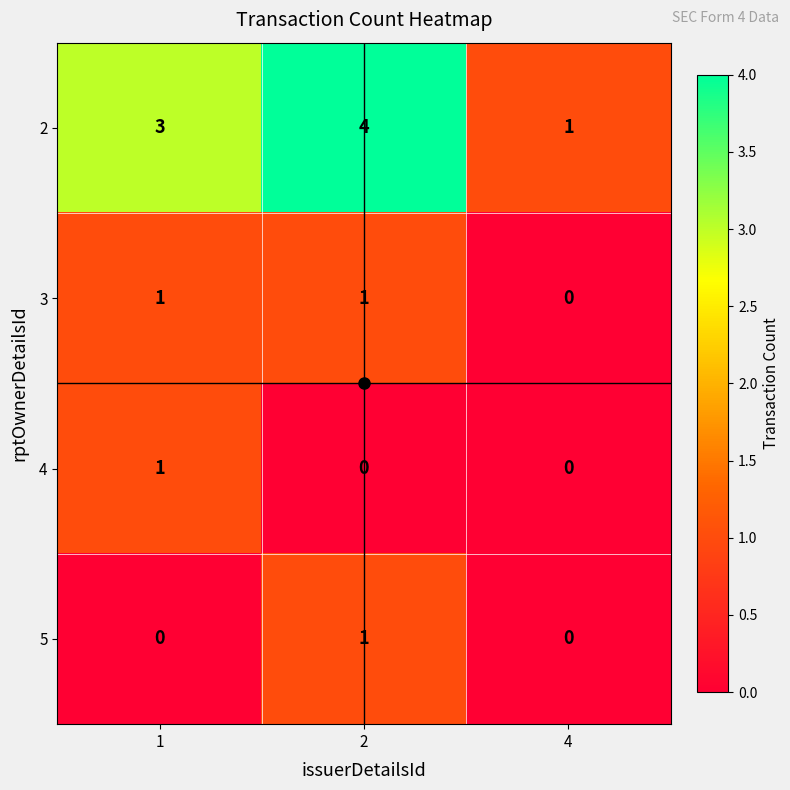

Is it true that 2 equals 2 at 1?

False